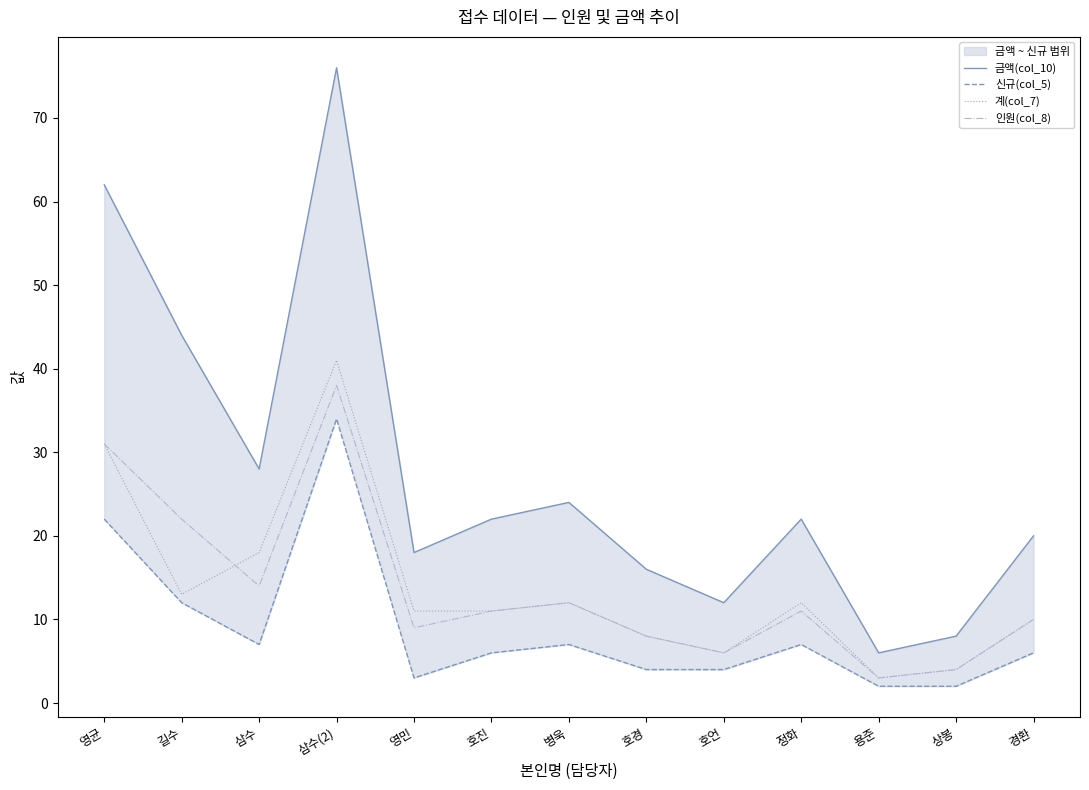

How many data points in 금액(col_10) are above 22?

5